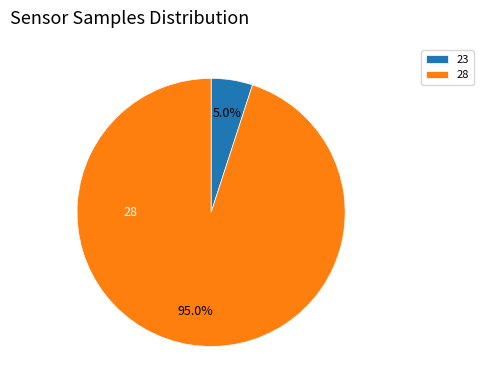

What is the largest slice in the pie chart?

28